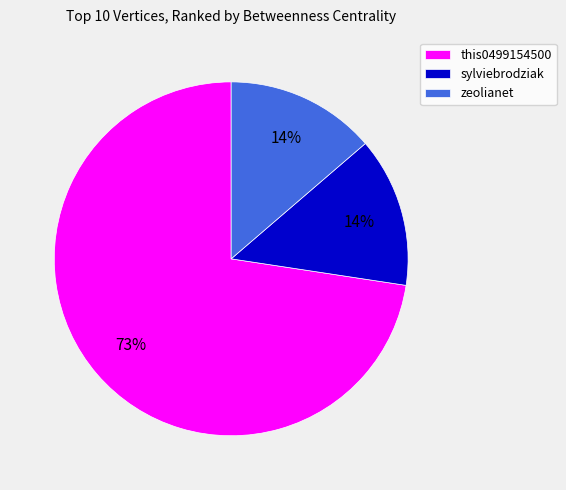

Is there a majority slice in this chart?

Yes